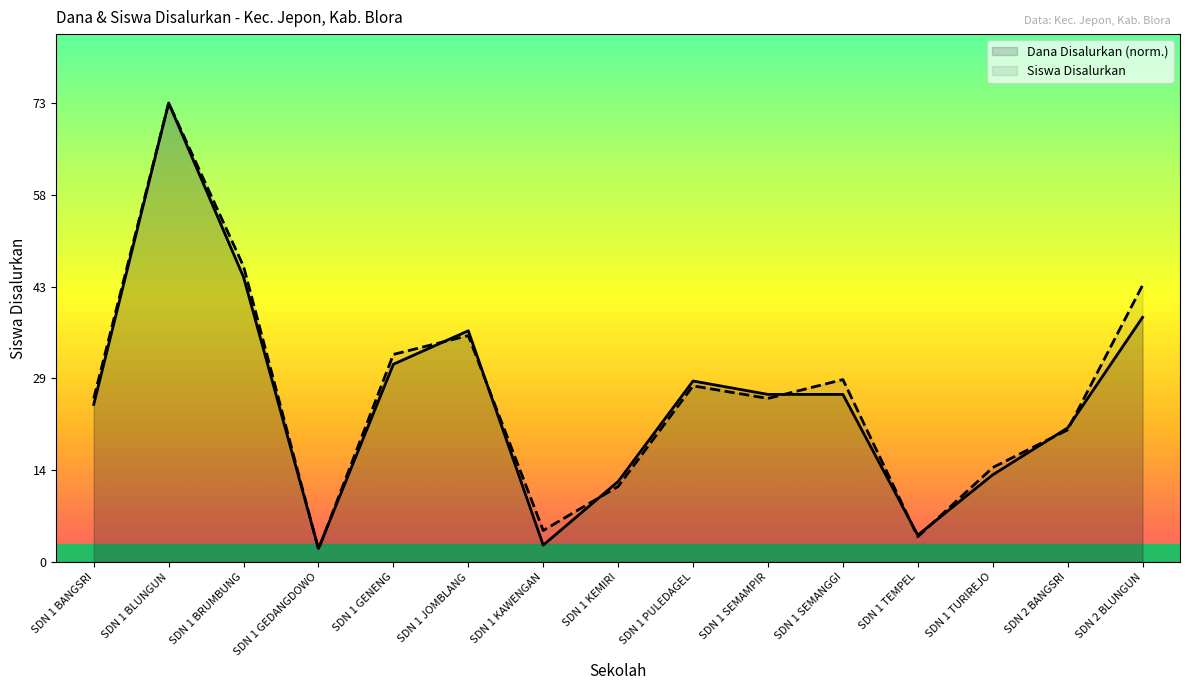

Which label corresponds to the largest value in the chart?

SDN 1 BLUNGUN